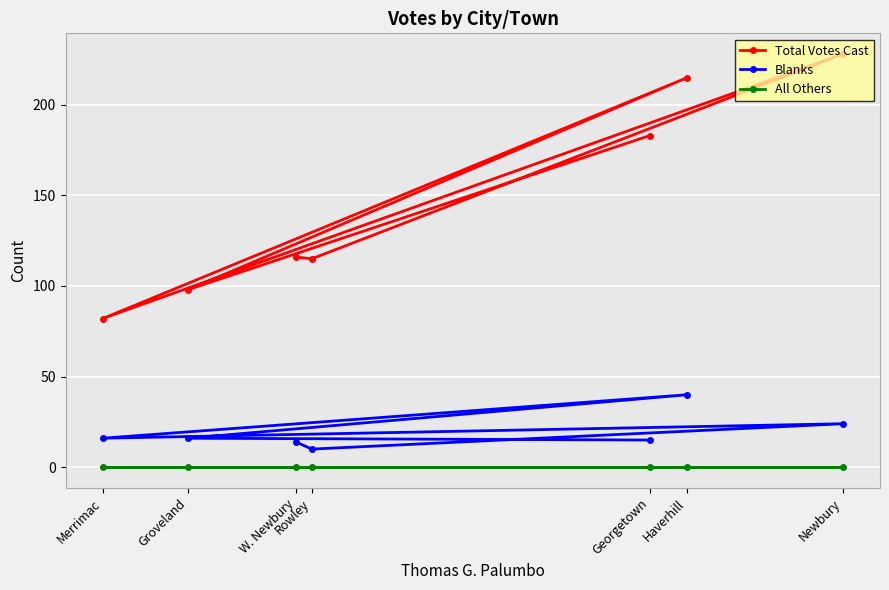

How many lines are shown in the chart?

3